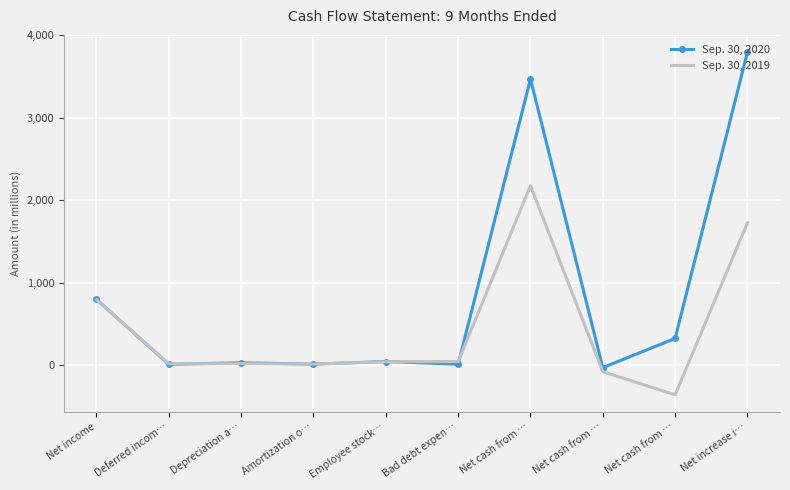

True or false: Sep. 30, 2020 has more than 0 interior local peaks.

True